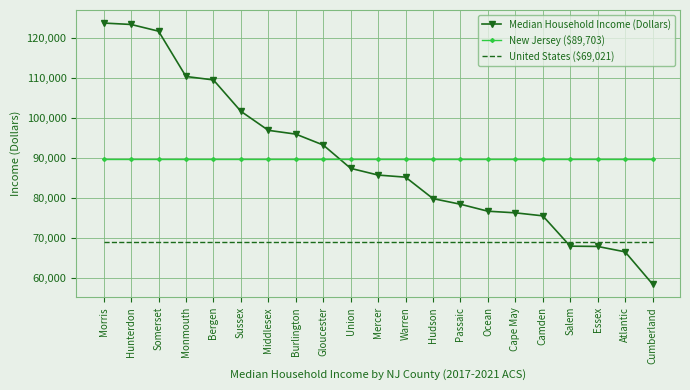

What is the total value across all series at Hunterdon?

282097